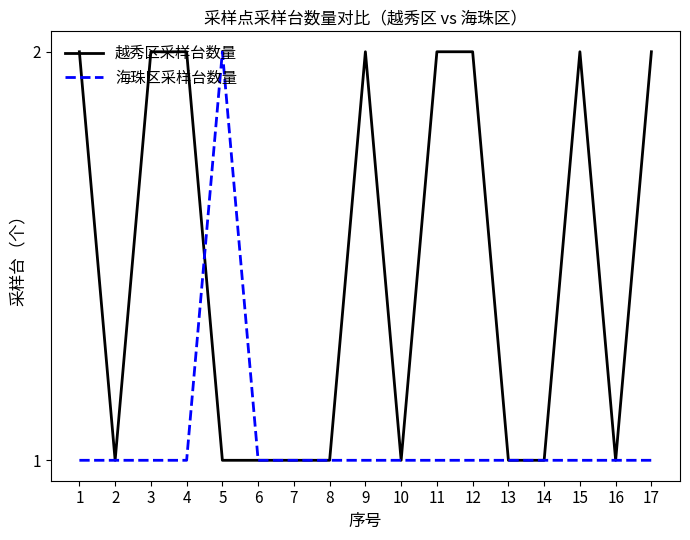

True or false: 越秀区采样台数量 has a value of 2 at 1.

True